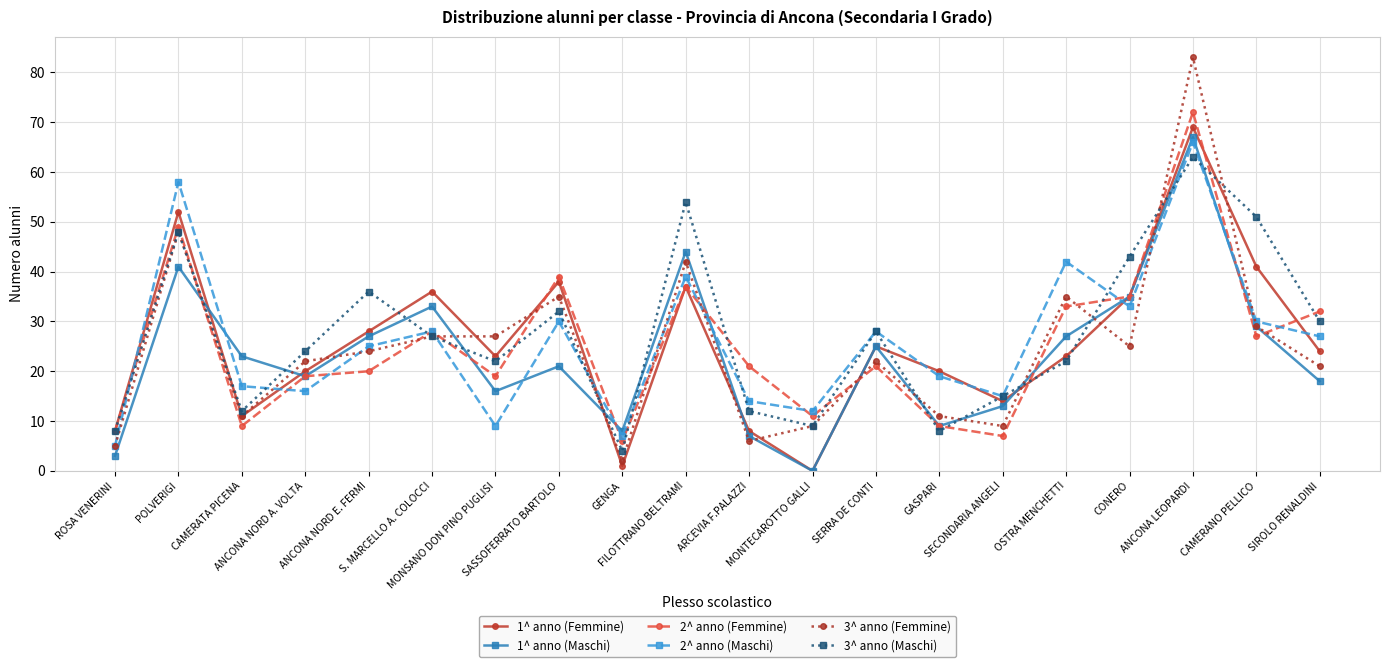

What is the average value of the 3^ anno (Maschi) series?

27